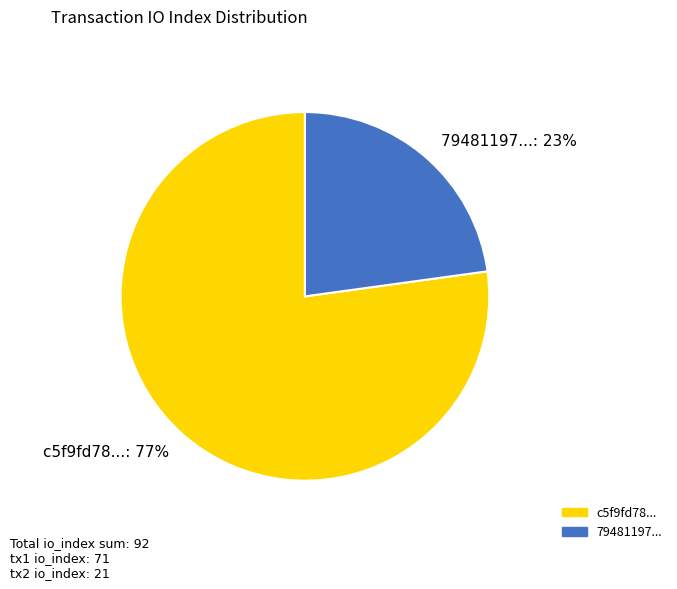

Is it true that c5f9fd78...: 77% is 77% of the pie?

True